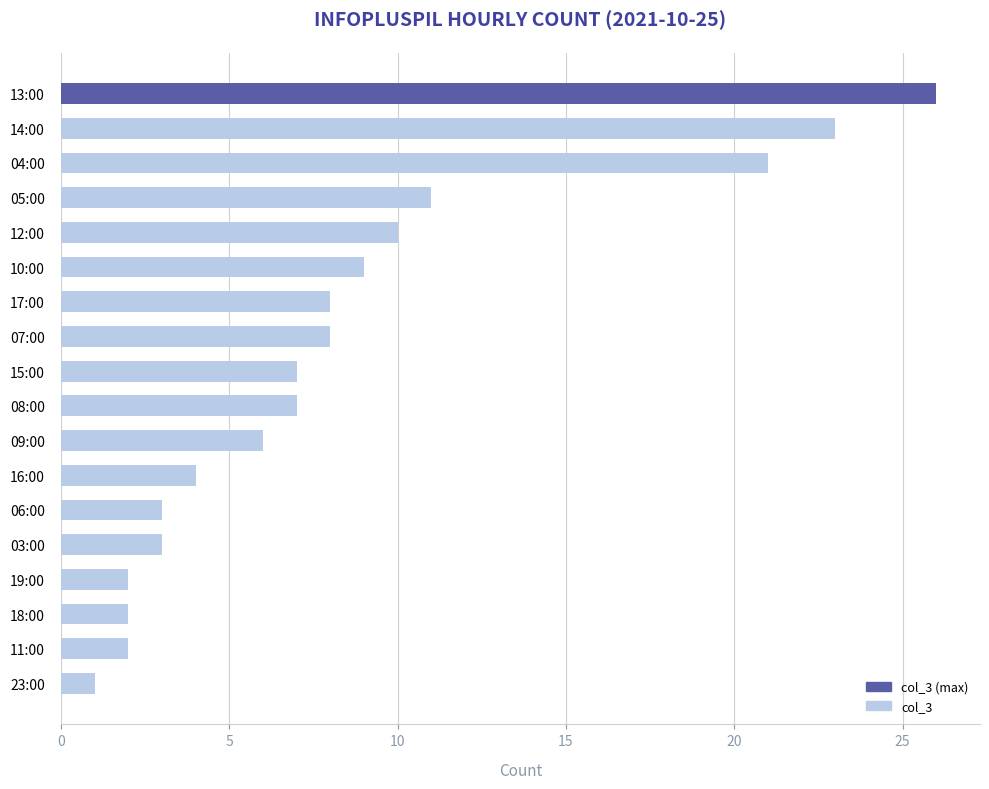

At which label is the value closest to 13?

05:00